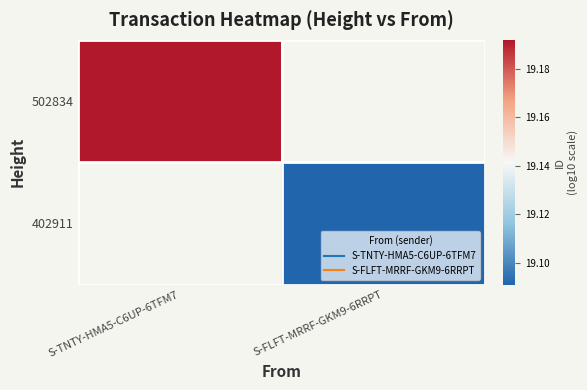

What value does the 402911 series have at S-FLFT-MRRF-GKM9-6RRPT?

19.1